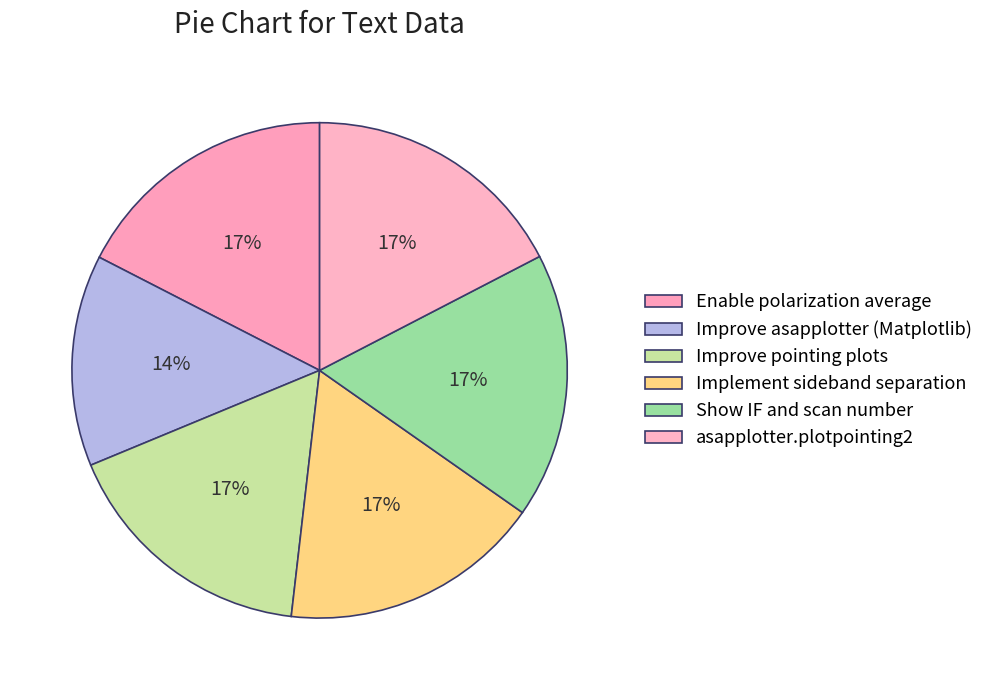

Count the number of slices in the pie.

6